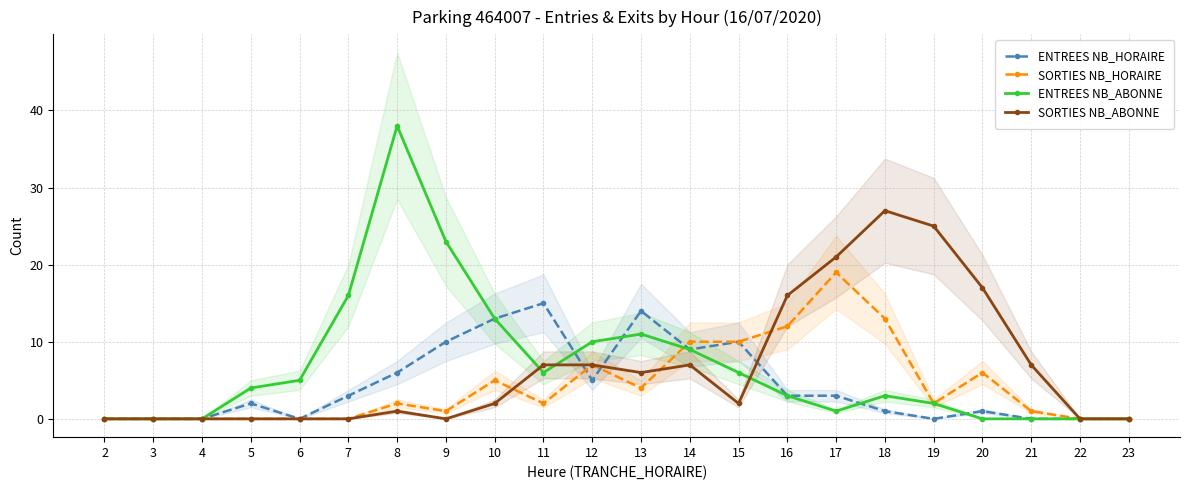

Where is the first local maximum for ENTREES NB_ABONNE?

8